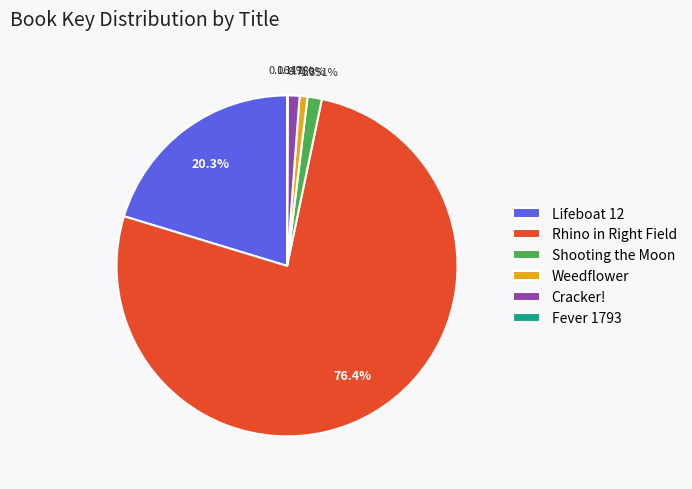

Combined, do Cracker! and Weedflower account for over 50%?

No